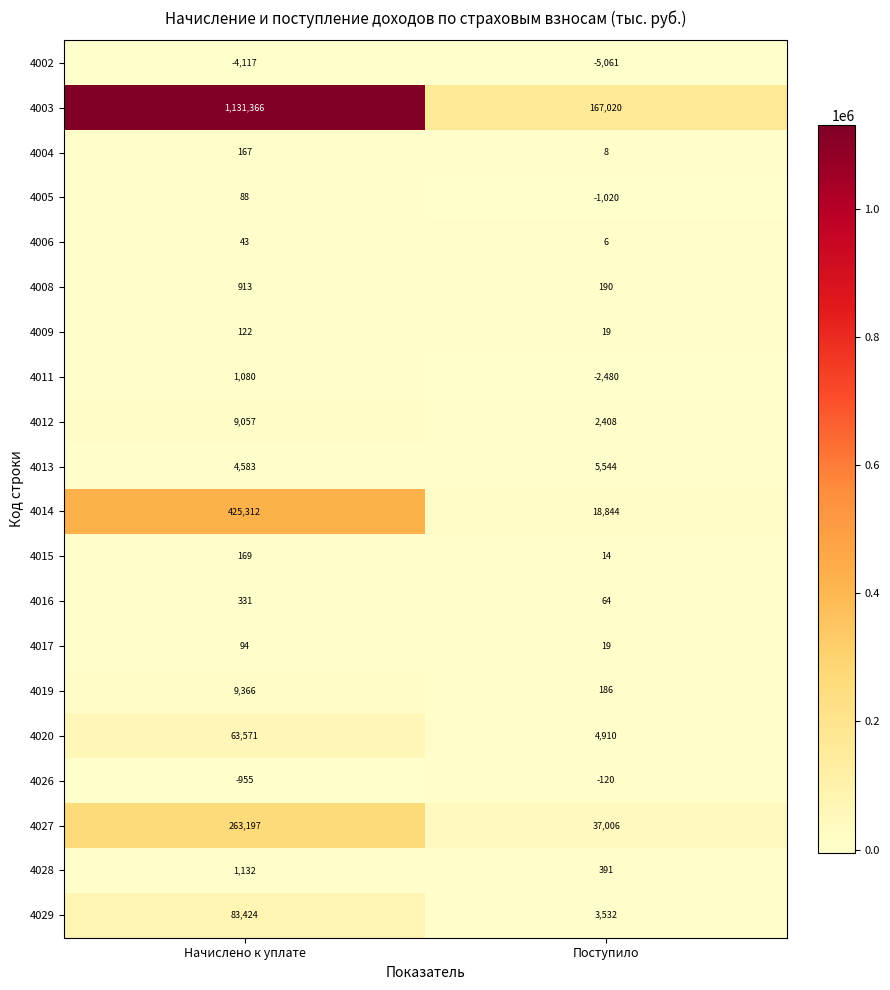

Where is 4013 nearest to the value 5063?

Начислено к уплате